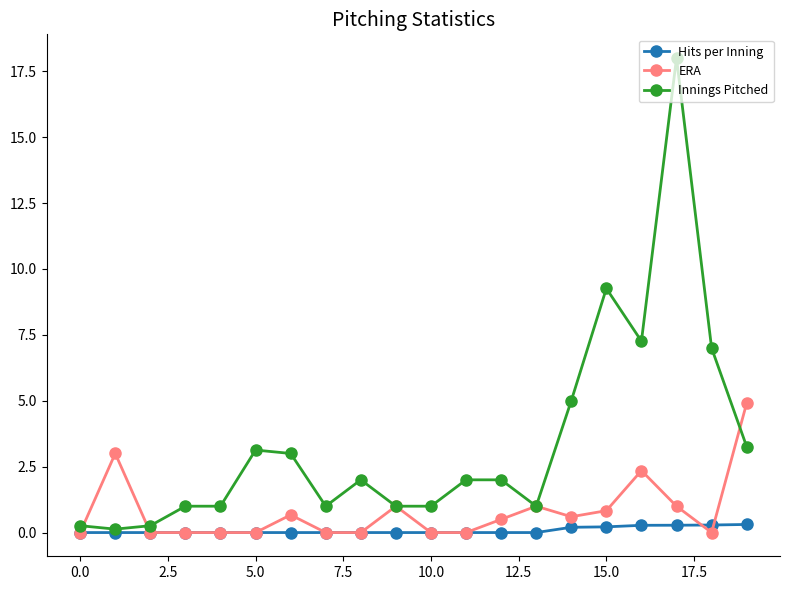

Does the chart display data point markers on the line(s)?

Yes